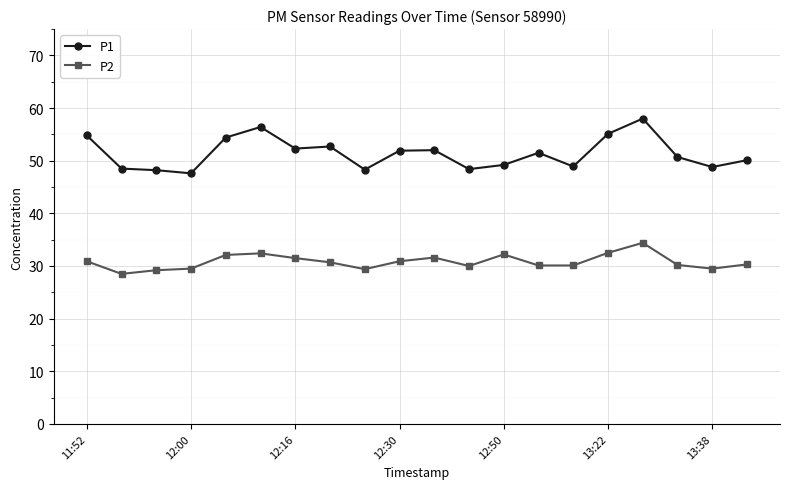

True or false: P2 has more than 0 interior local peaks.

True